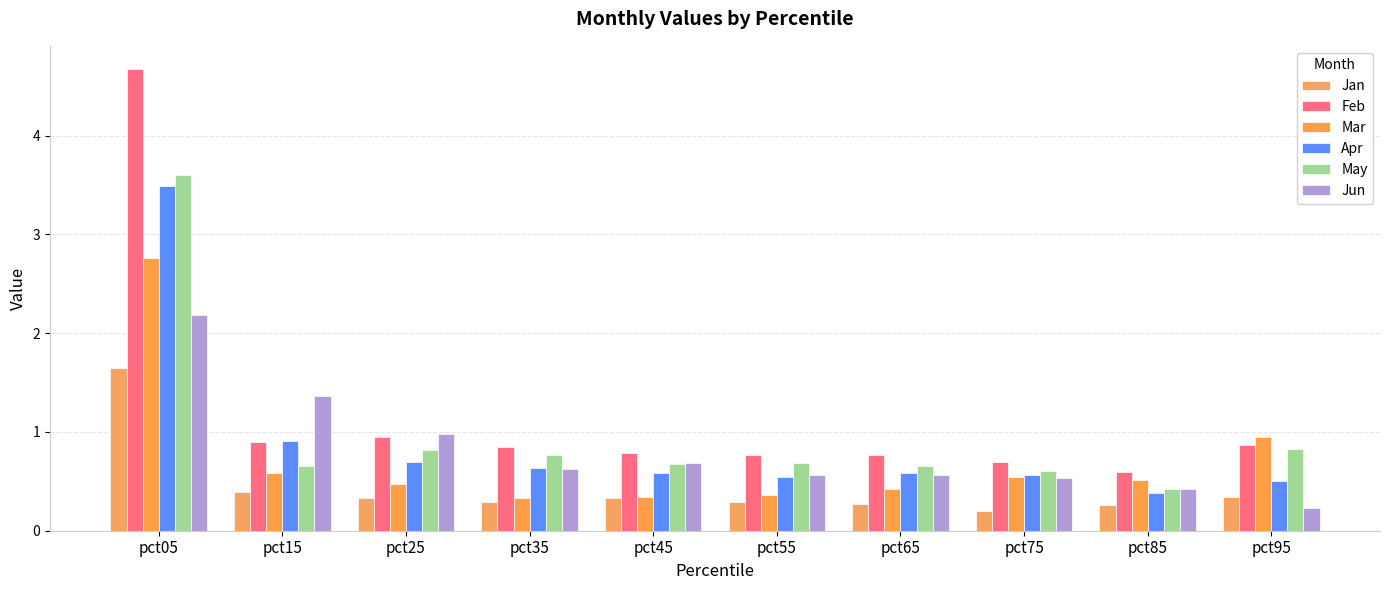

At which label does Jan reach its peak?

pct05